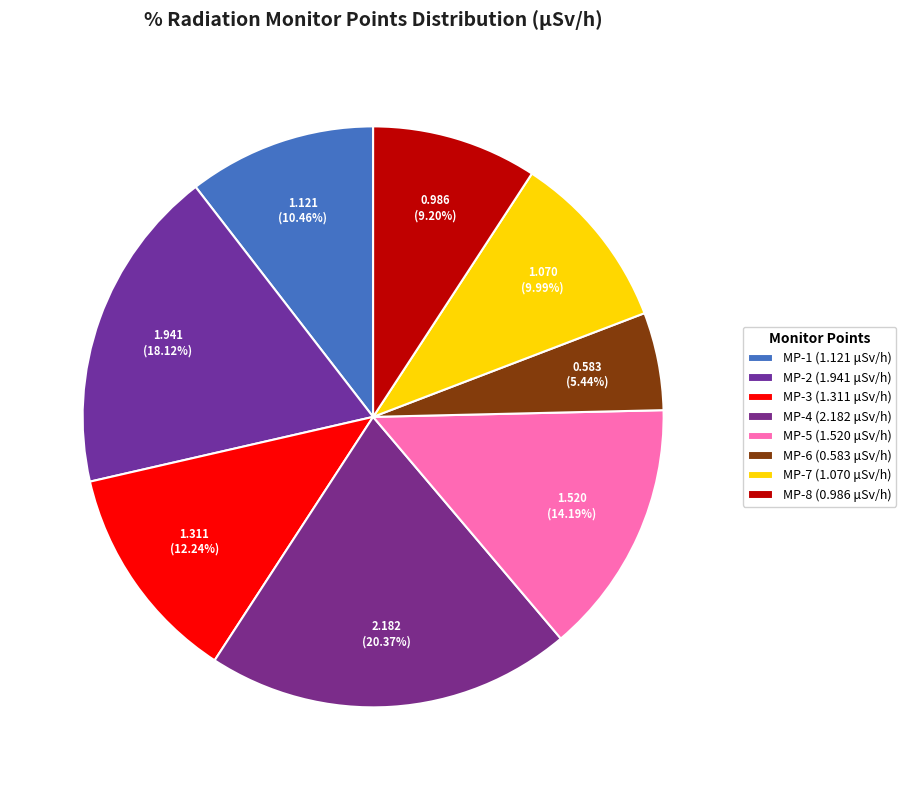

What is the change in value from MP-1 to MP-6?

-0.5